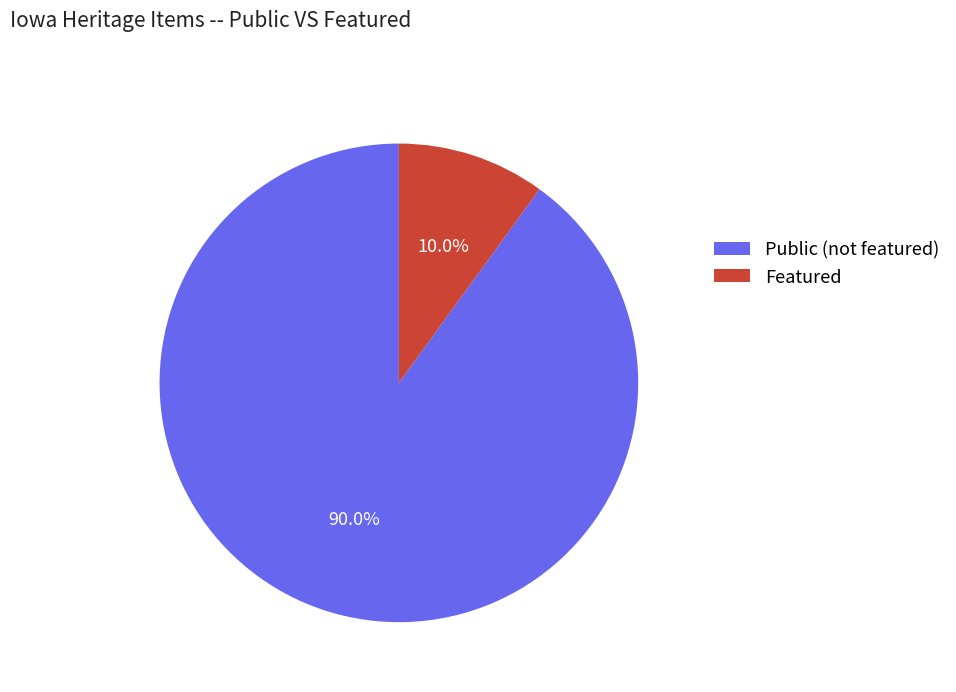

Is Public the majority of the pie?

Yes